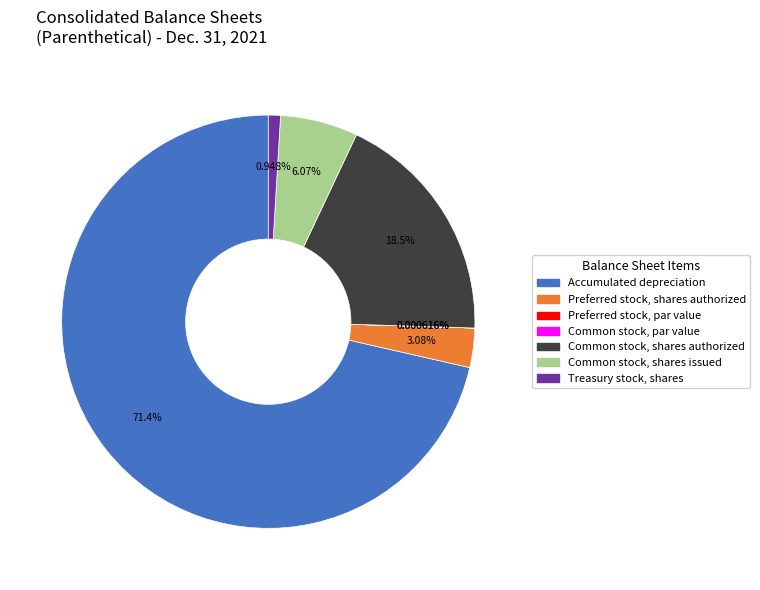

To the nearest percent, what portion does Treasury stock, shares represent?

1%